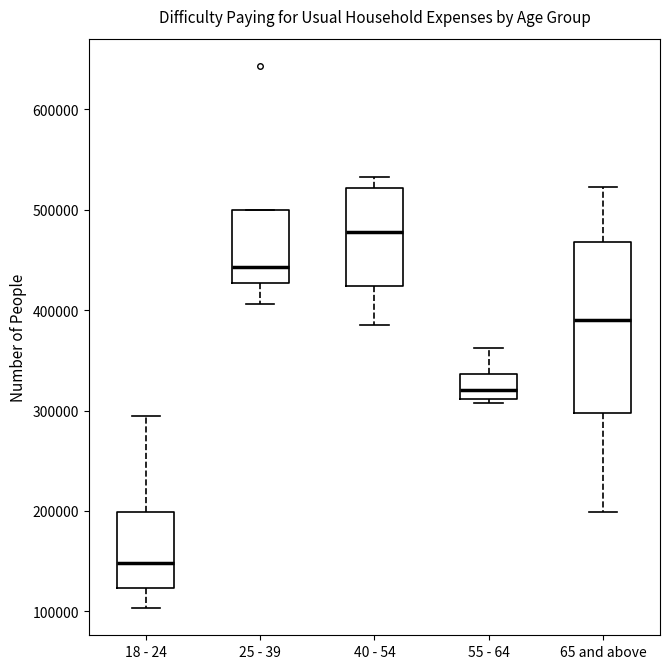

Which box has the lowest median line?

18 - 24